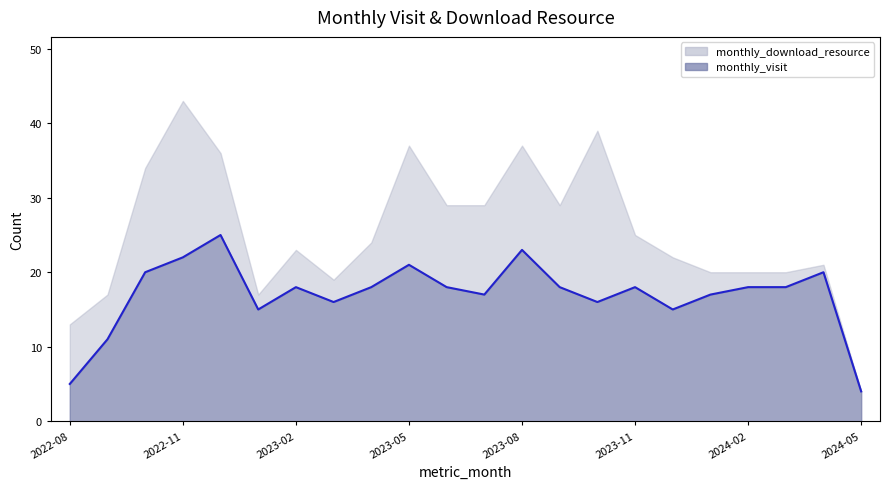

What is the minimum value shown in the chart?

4